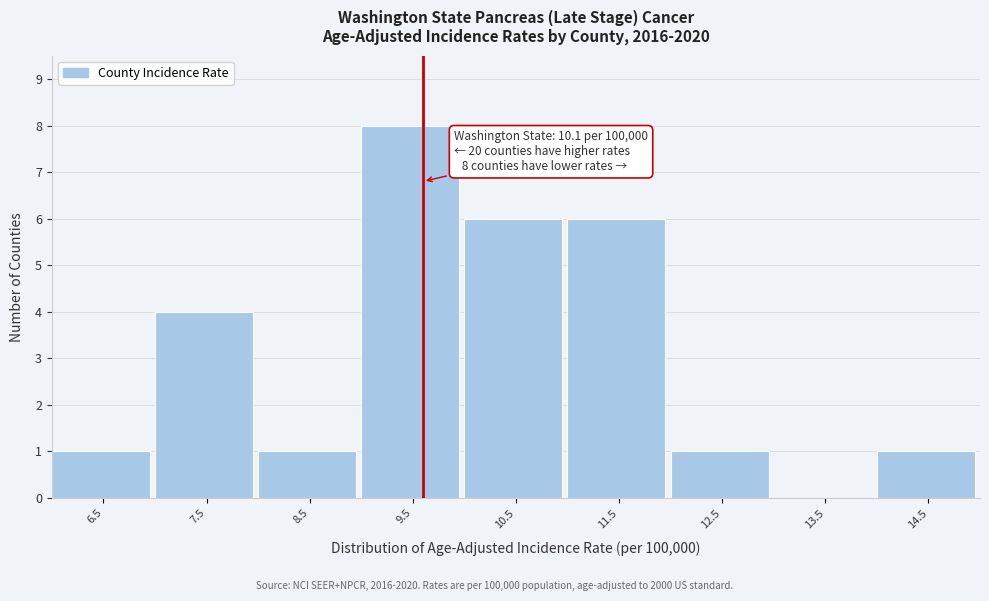

Reading right to left, list all the values displayed in this chart.

14.5=1	13.5=0	12.5=1	11.5=6	10.5=6	9.5=8	8.5=1	7.5=4	6.5=1